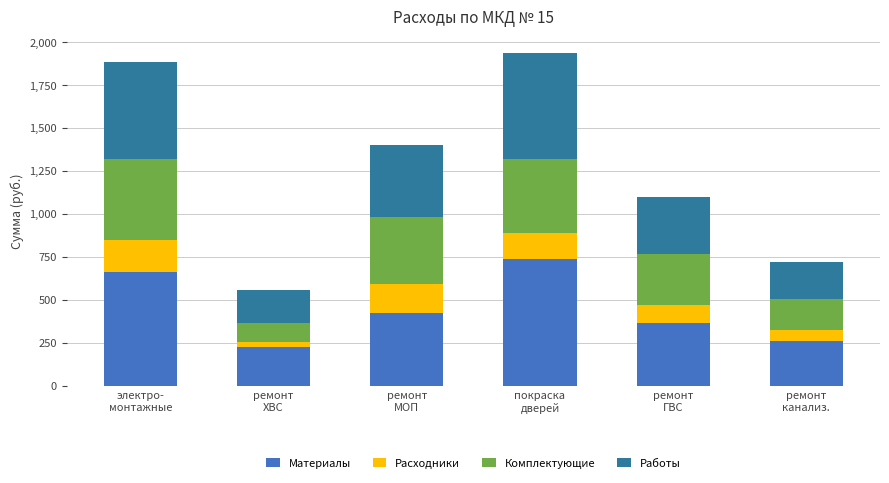

What is the average value of the Материалы series?

443.1